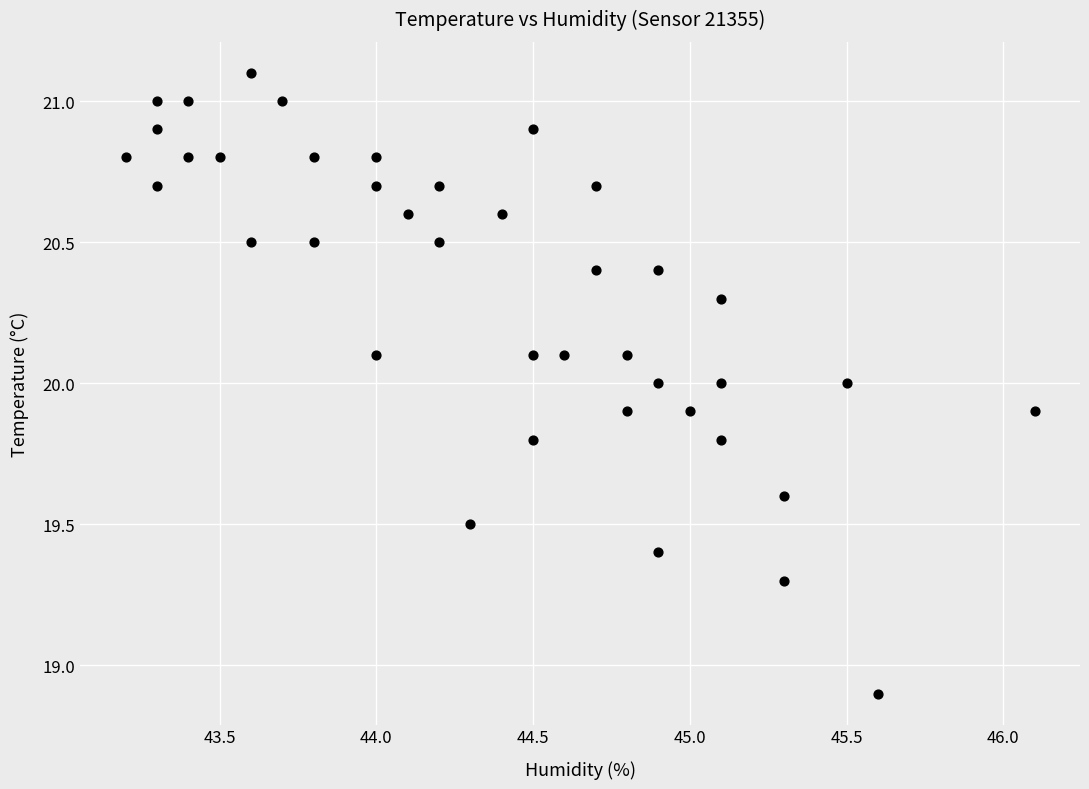

What is the range of X values (max minus min)?

2.9